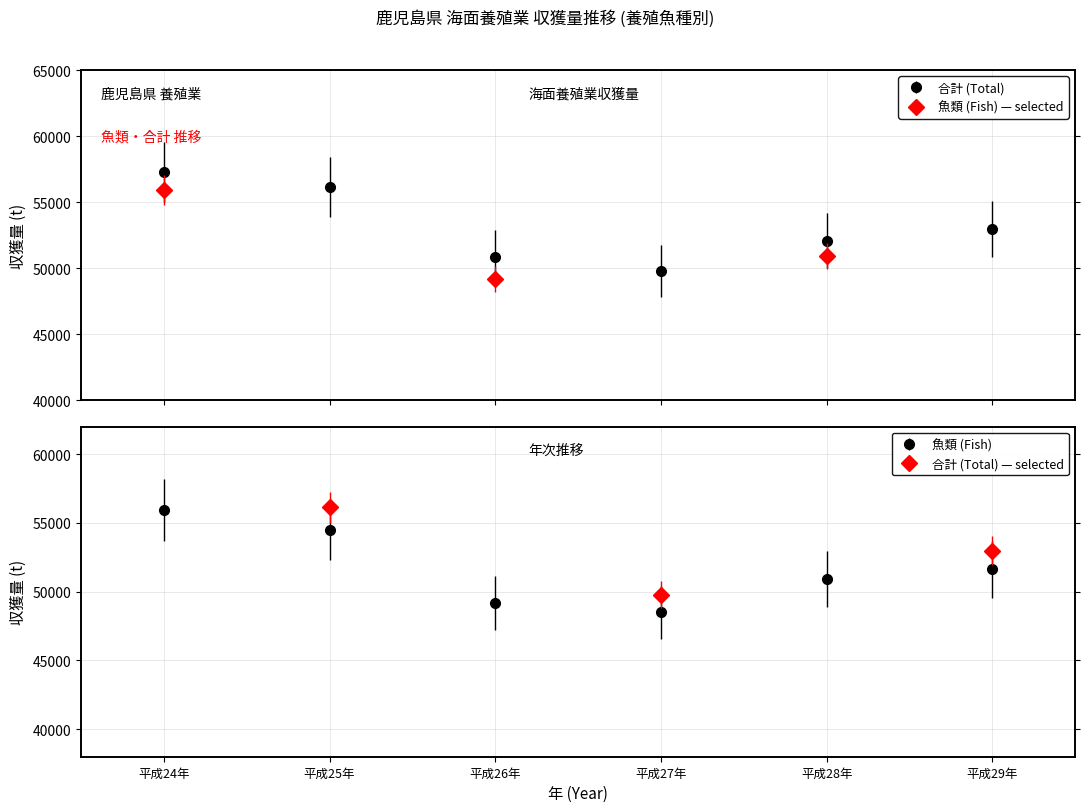

What is the label of the 3rd point from the right?

平成27年